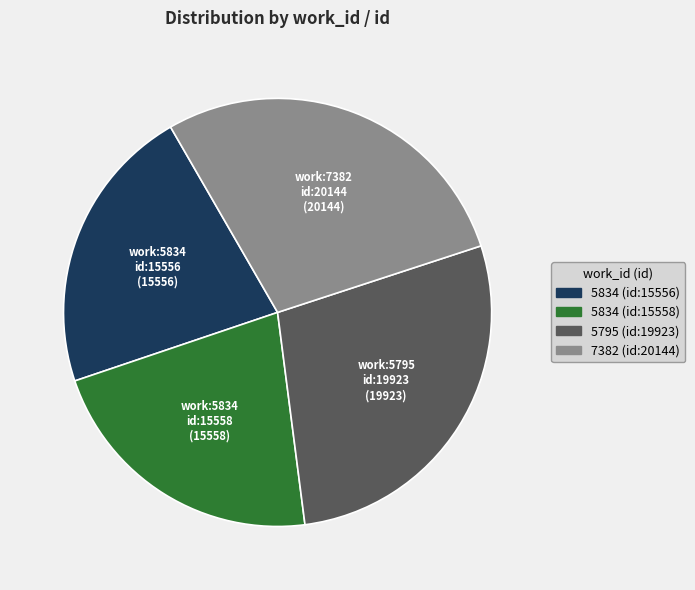

Which has a higher value, 5834 (id:15558) or 5795 (id:19923)?

5795 (id:19923)